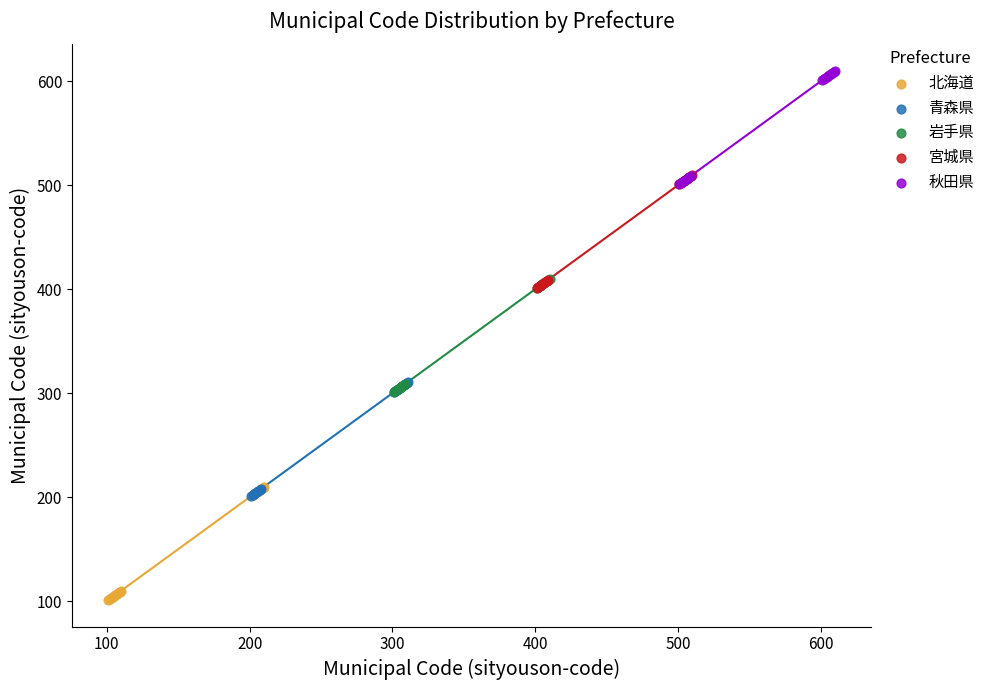

Which series reaches the minimum Y coordinate?

北海道